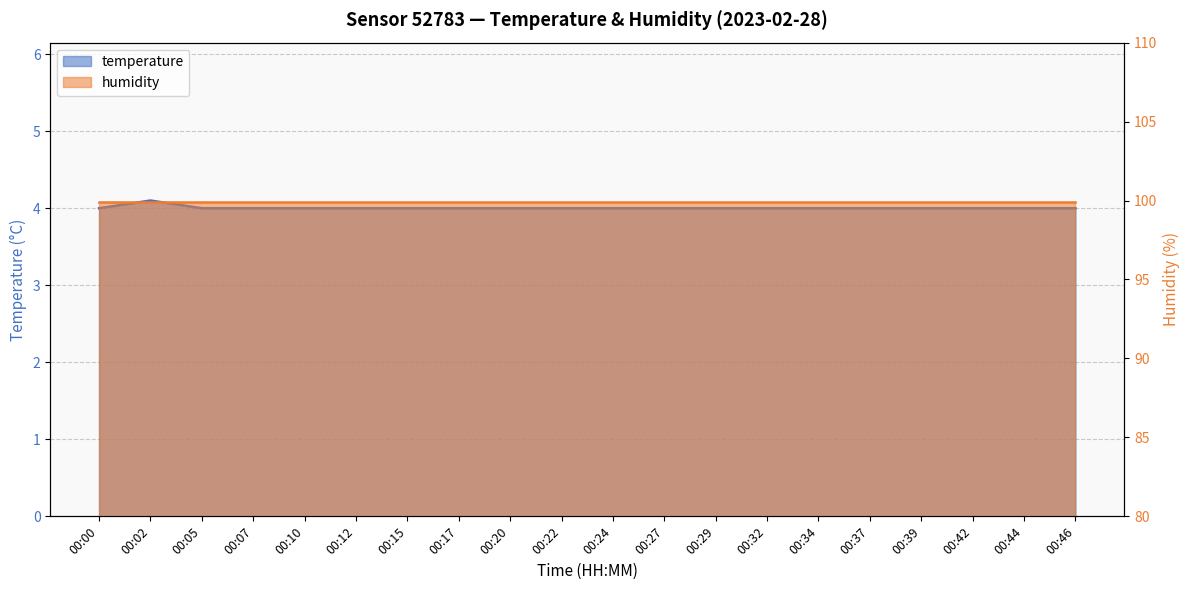

What is the maximum value shown in the chart?

4.1